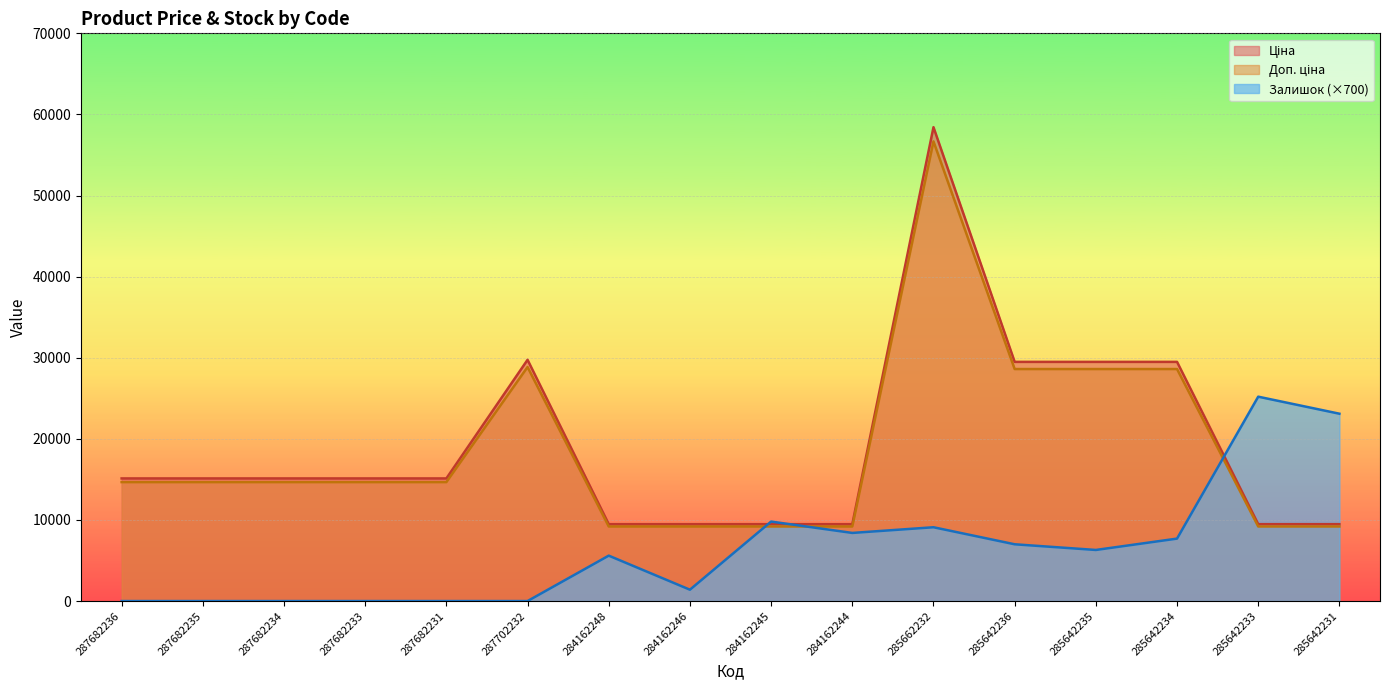

True or false: Залишок has more than 1 points higher than both neighbors.

True